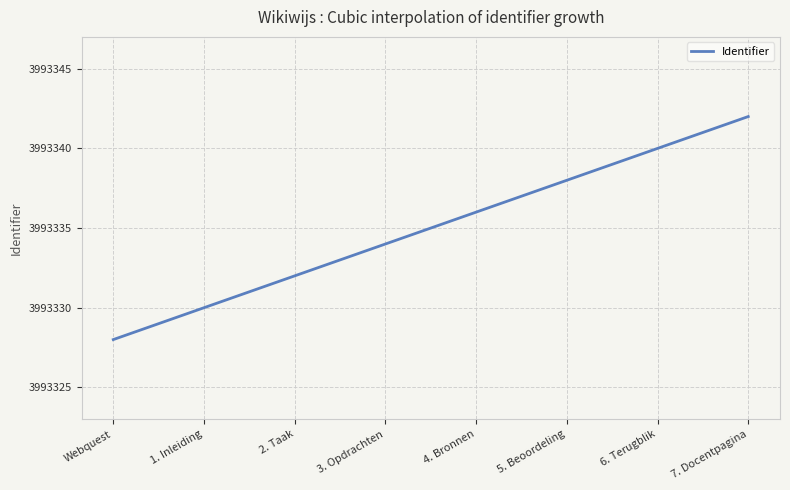

What is the difference between the maximum and minimum values?

14.0